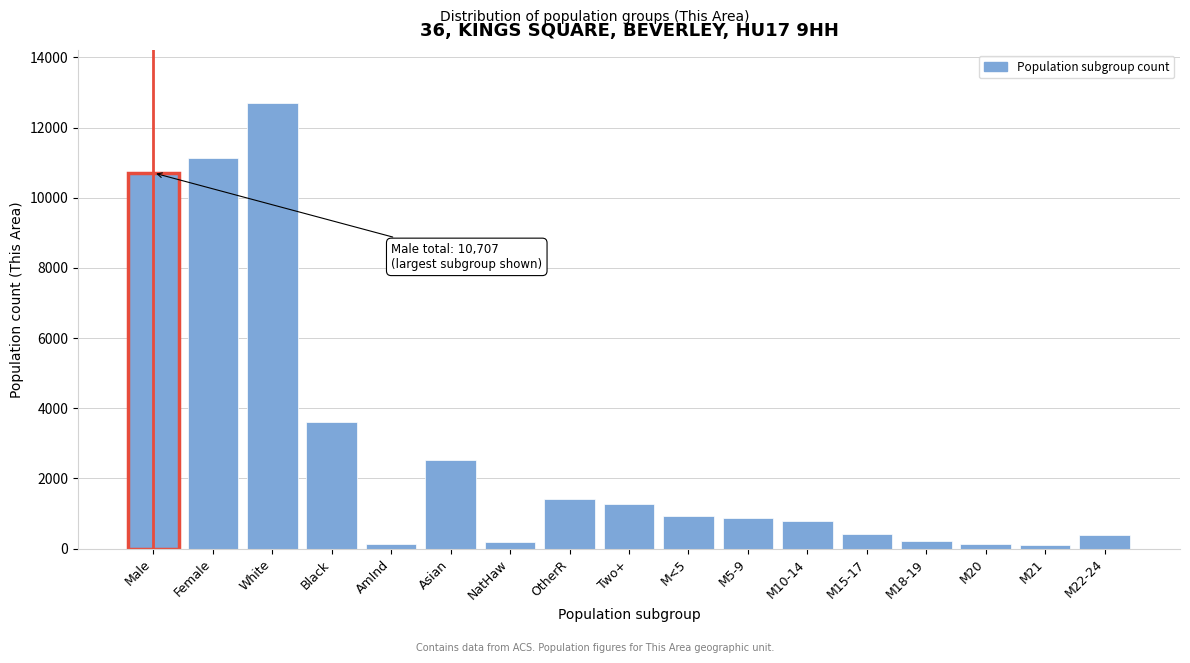

At which label is the value closest to 6391?

Black